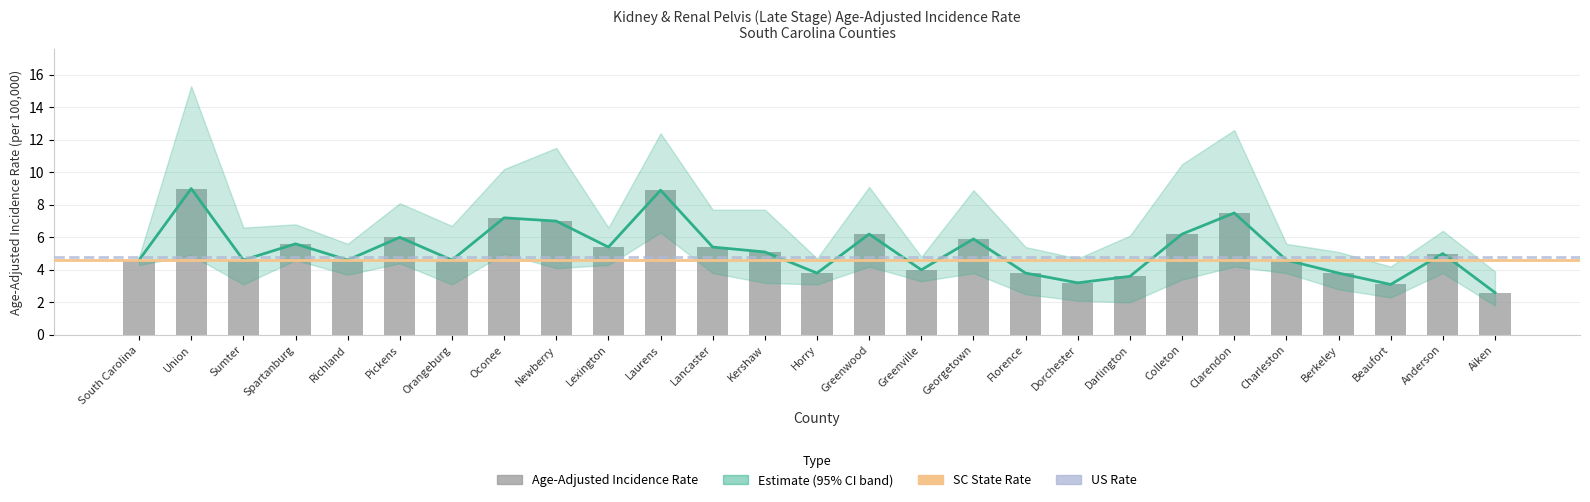

How many bars are there in total?

27